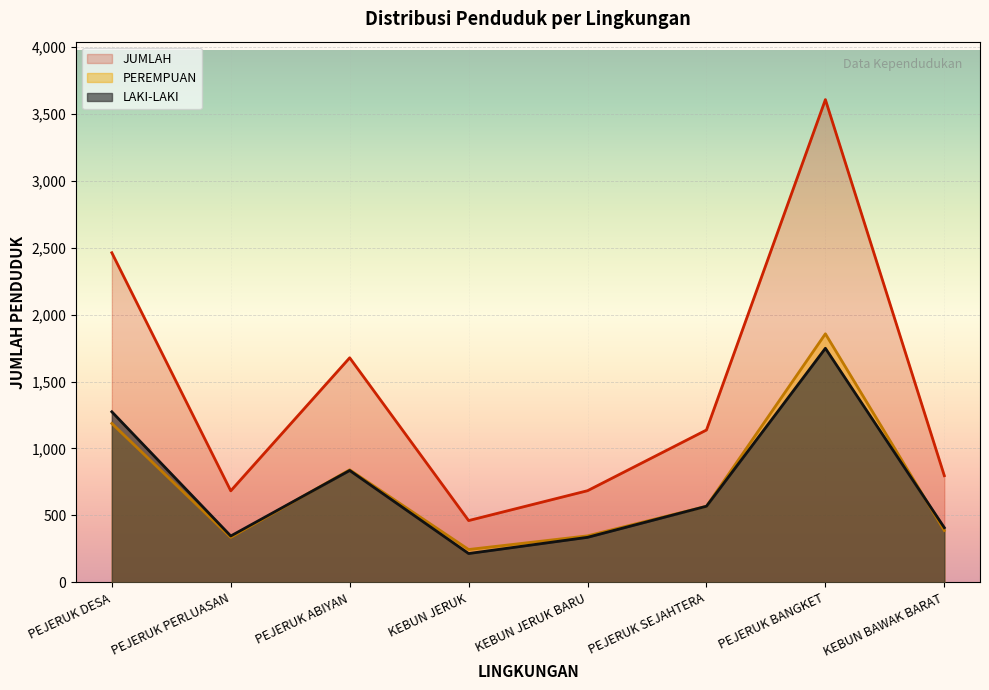

Which category has the highest value in the PEREMPUAN series?

PEJERUK BANGKET